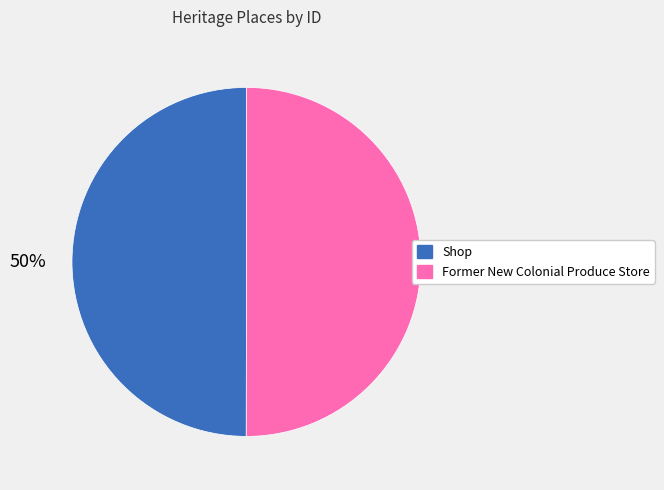

What percentage is the Shop slice, to the nearest percent?

50%